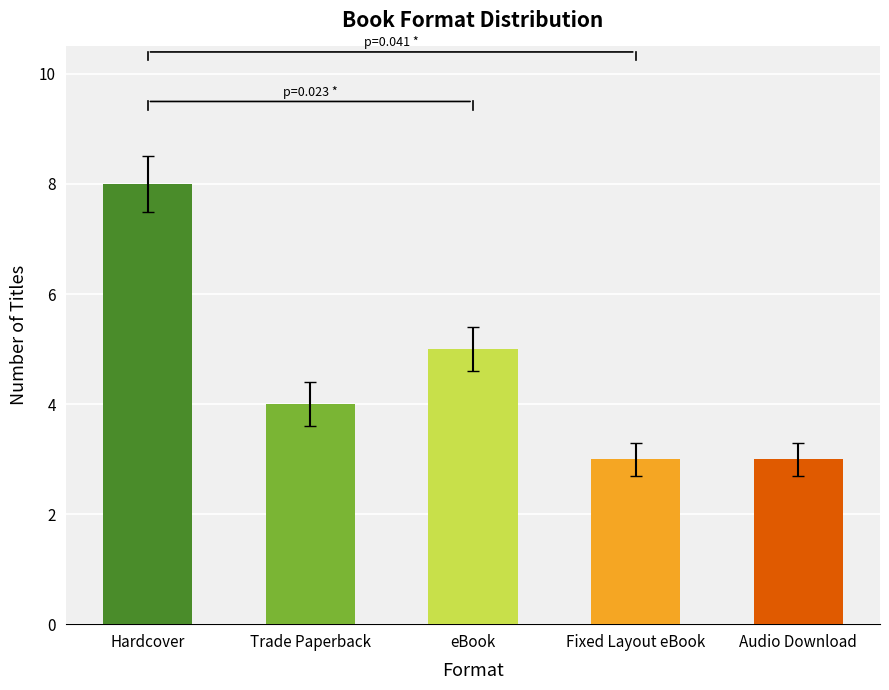

What is the maximum value shown in the chart?

8